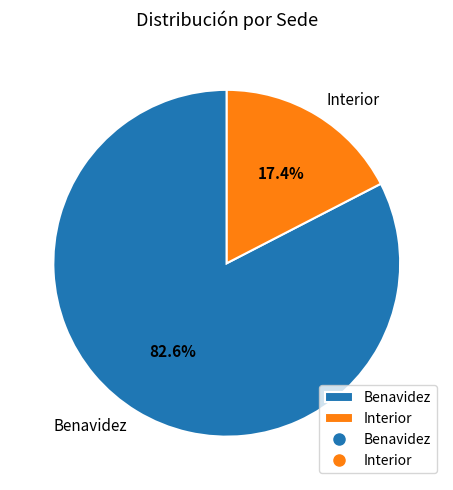

Count the number of slices in the pie.

2